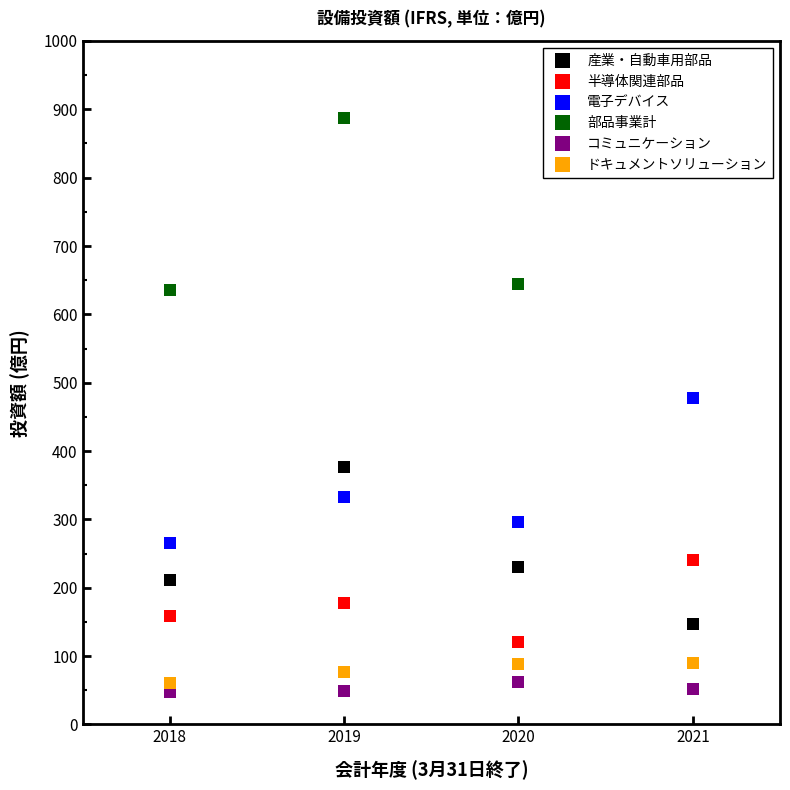

True or false: 半導体関連部品 and コミュニケーション cross at least once.

False